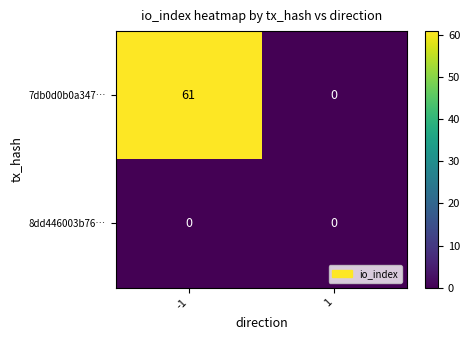

At -1, list the series in order from smallest to largest.

8dd446003b76…, 7db0d0b0a347…